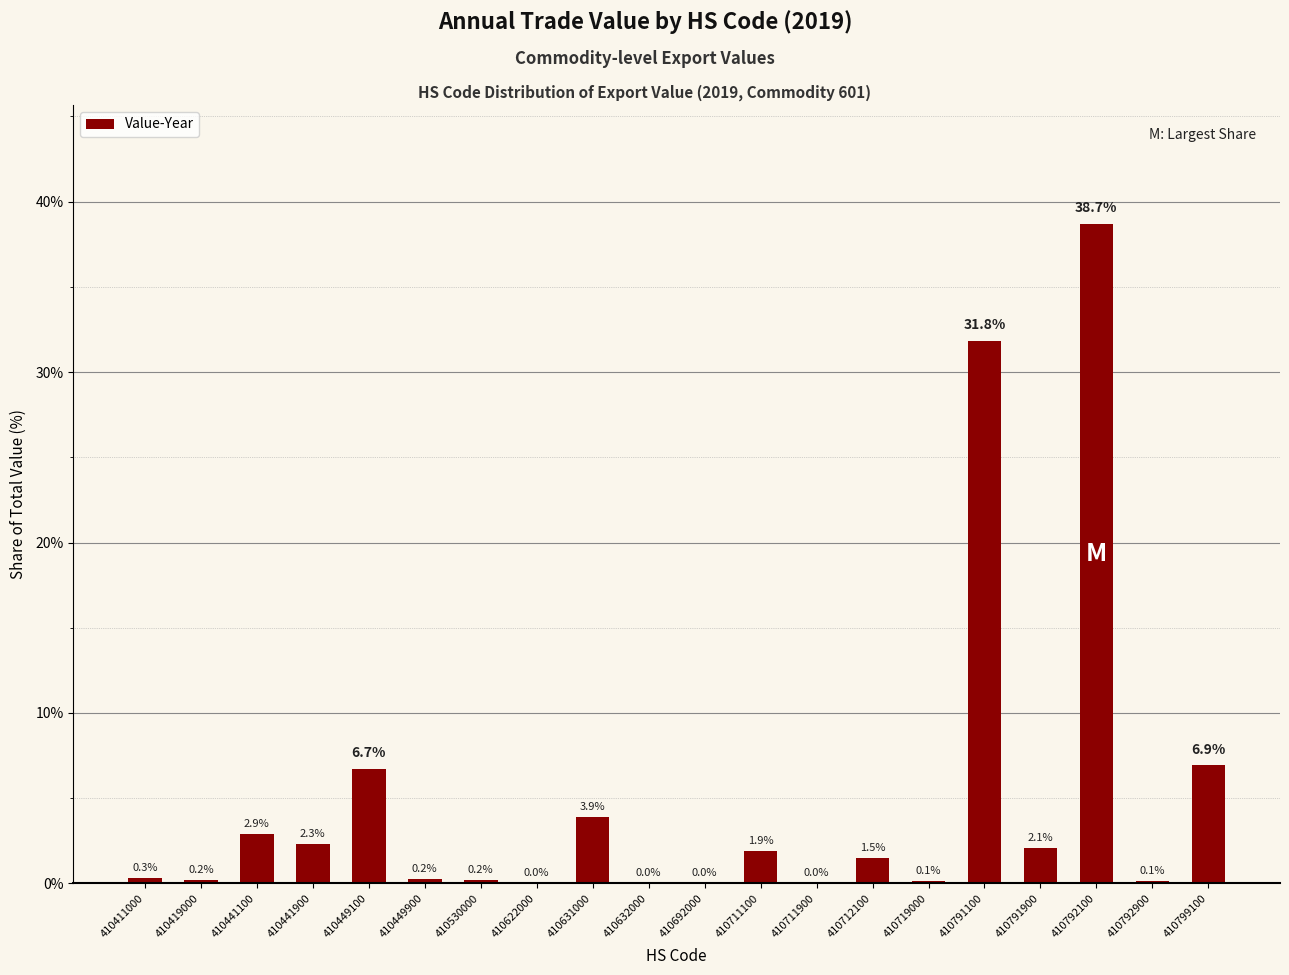

What is the maximum value shown in the chart?

38.7